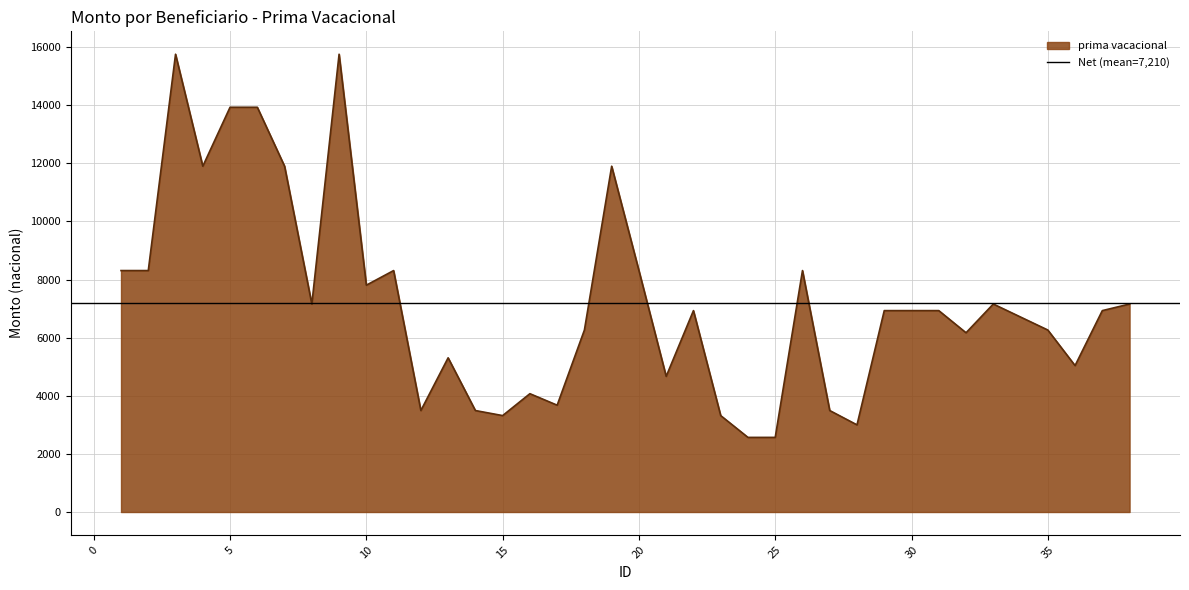

Reading left to right, what are all the values shown in this chart?

8310.3	8310.3	15756.3	11901.8	13931.0	13931.0	11901.8	7158.6	15756.3	7807.4	8310.3	3492.6	5307.1	3492.6	3318.4	4072.2	3676.6	6264.0	11901.8	8310.3	4669.3	6931.8	3318.4	2568.0	2568.4	8310.3	3492.6	2999.3	6931.8	6931.8	6931.8	6169.2	7158.6	6710.9	6264.0	5039.3	6931.8	7158.6